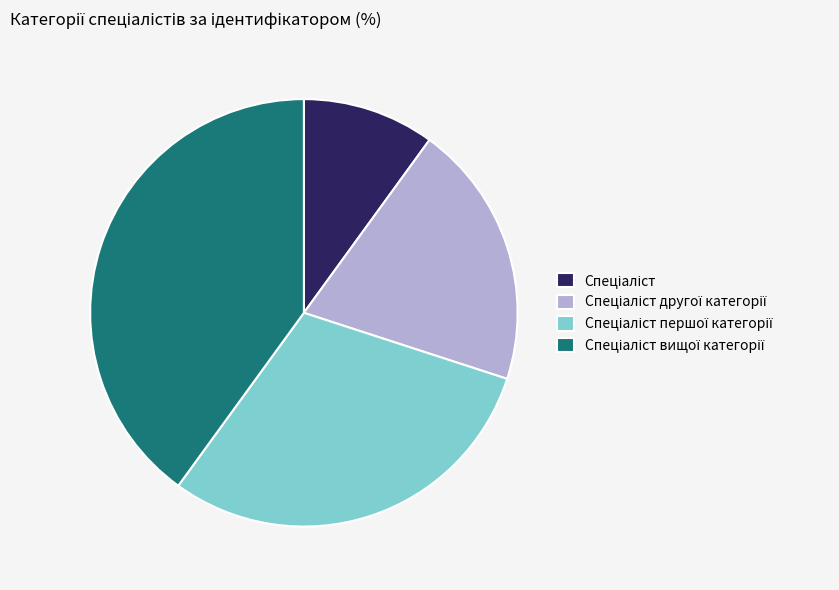

Is there any slice that represents more than half of the pie?

No